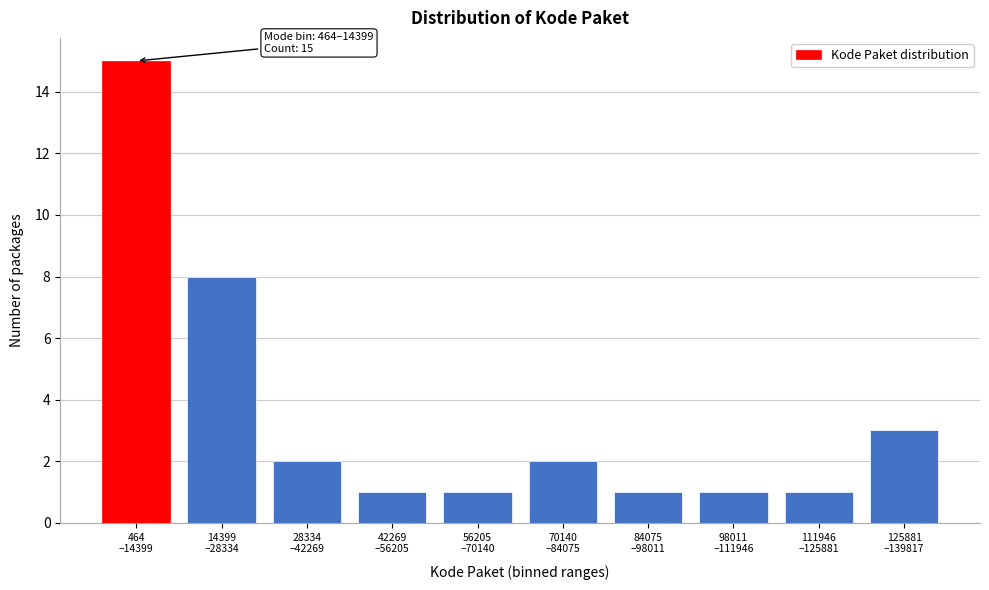

Reading right to left, list all the values displayed in this chart.

3	1	1	1	2	1	1	2	8	15